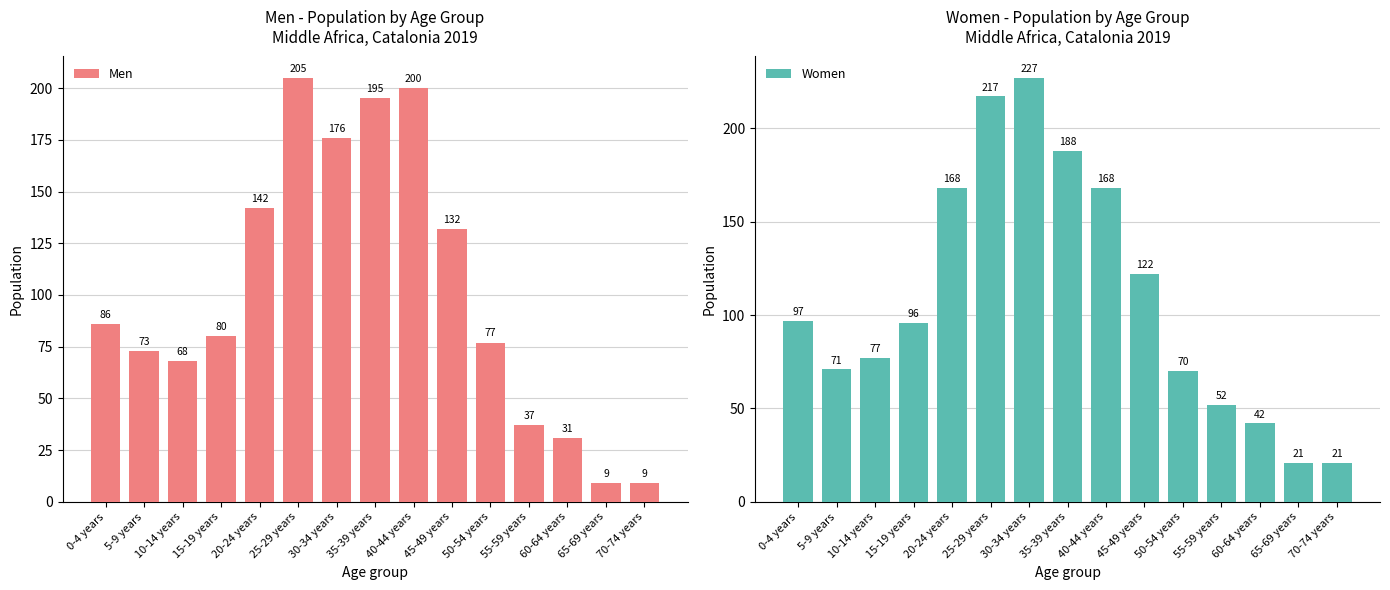

Reading left to right, extract all data points from this chart.

Men: 0-4 years=86	5-9 years=73	10-14 years=68	15-19 years=80	20-24 years=142	25-29 years=205	30-34 years=176	35-39 years=195	40-44 years=200	45-49 years=132	50-54 years=77	55-59 years=37	60-64 years=31	65-69 years=9	70-74 years=9
Women: 0-4 years=97	5-9 years=71	10-14 years=77	15-19 years=96	20-24 years=168	25-29 years=217	30-34 years=227	35-39 years=188	40-44 years=168	45-49 years=122	50-54 years=70	55-59 years=52	60-64 years=42	65-69 years=21	70-74 years=21